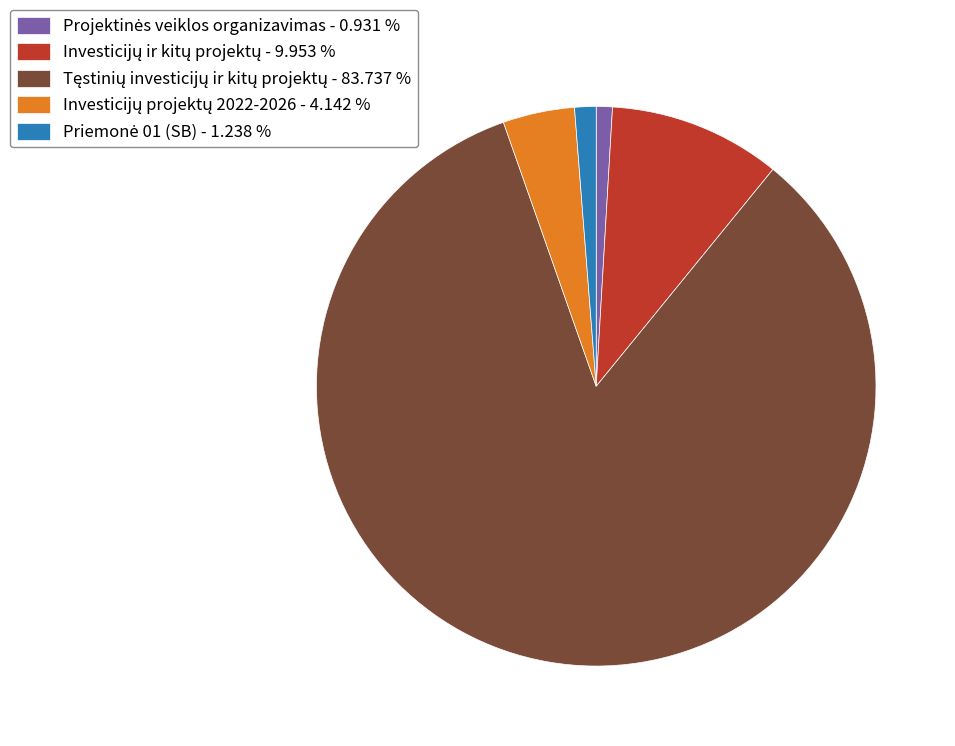

Does any single category account for the majority?

Yes